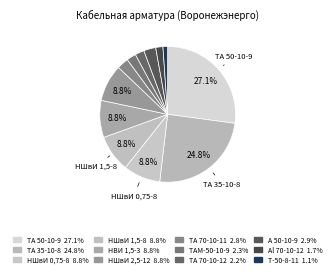

Count the number of slices in the pie.

12